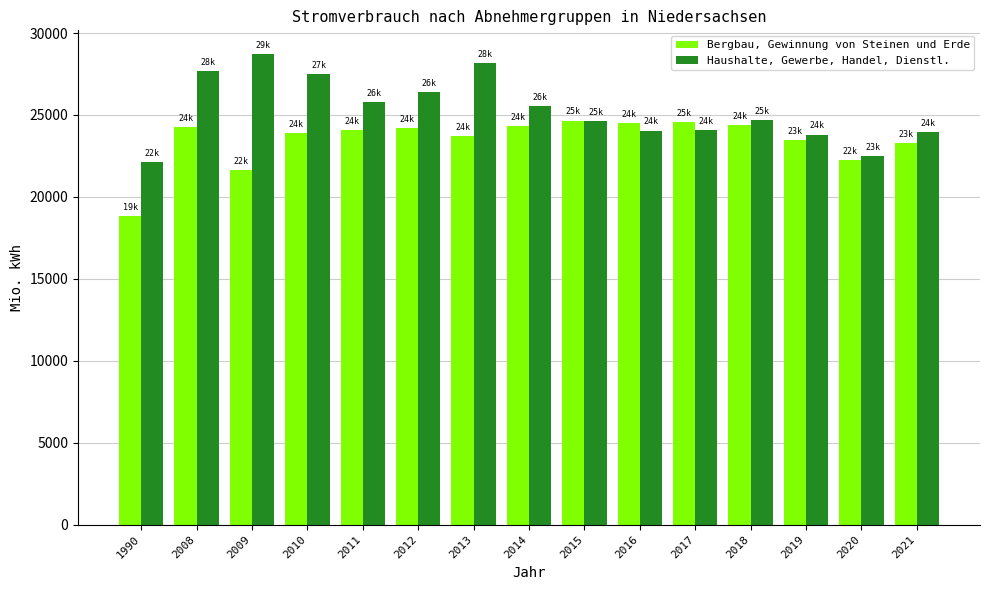

Which category has the highest value in the Haushalte, Gewerbe, Handel, Dienstl. series?

2009